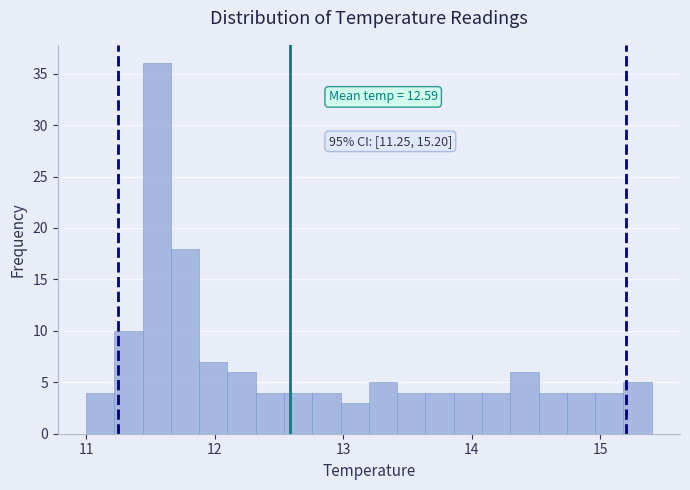

Read against the x-axis, roughly where is the centre of the tallest bar?

11.6